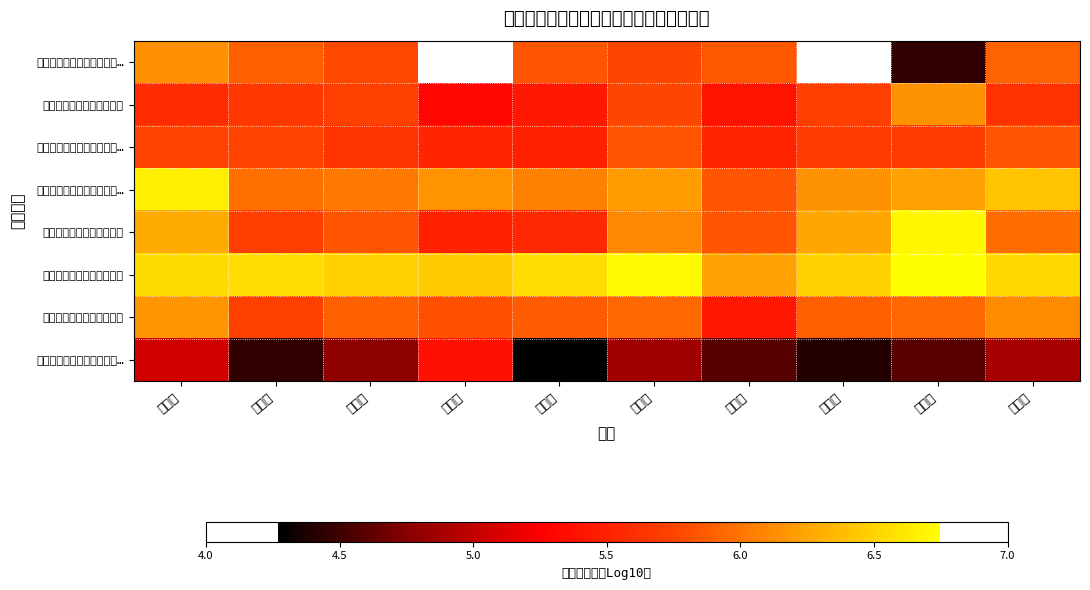

What is the minimum value for 临时救助州级财政补助经费?

5.3